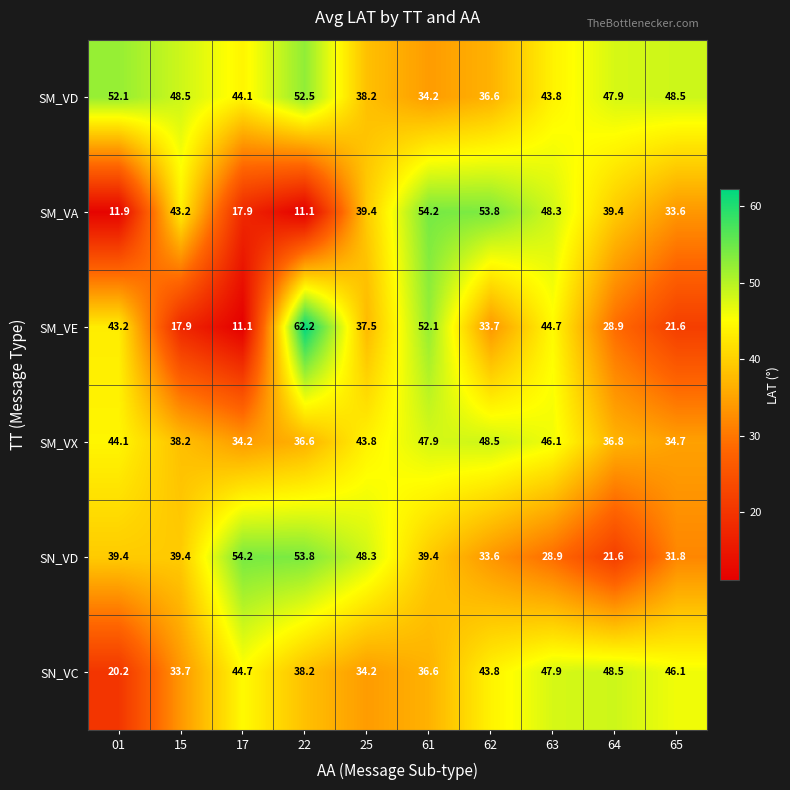

Between 25 and 61, which series saw the biggest shift?

SM_VA